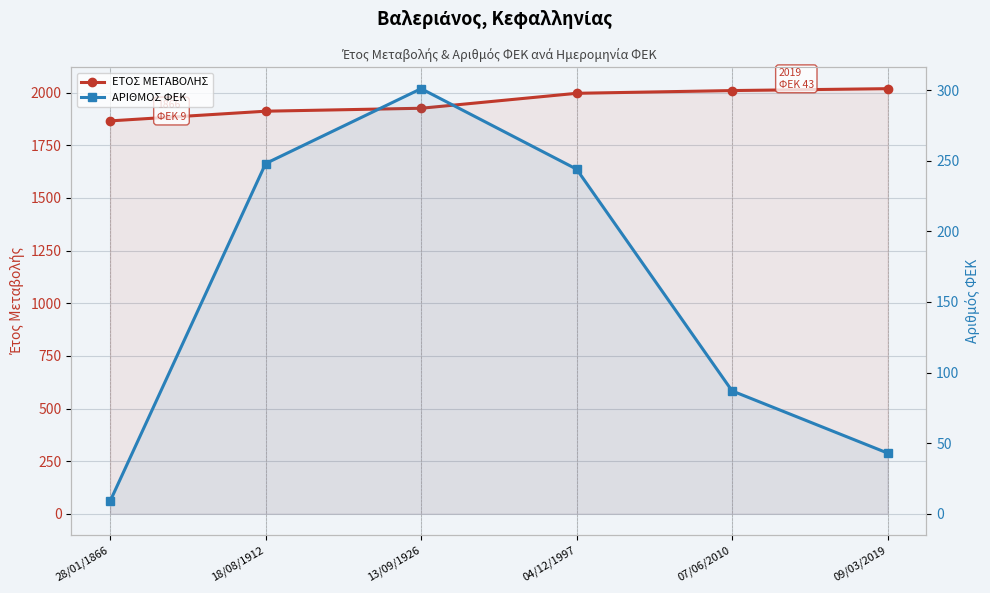

What is the difference between the highest and lowest values at 07/06/2010?

1923